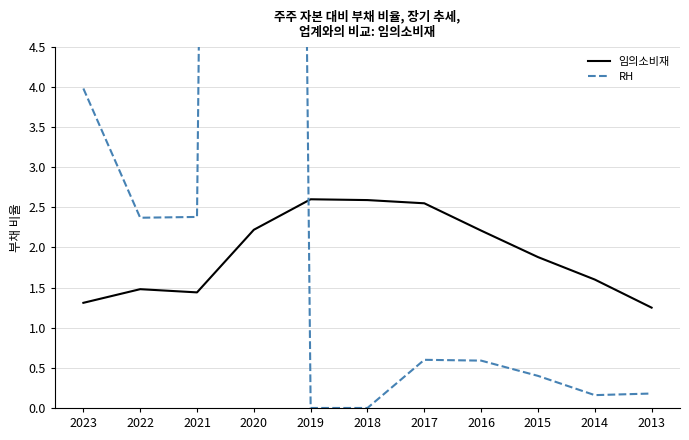

Reading left to right, list all the values displayed in this chart.

임의소비재: 2023=1.3	2022=1.5	2021=1.4	2020=2.2	2019=2.6	2018=2.6	2017=2.5	2016=2.2	2015=1.9	2014=1.6	2013=1.2
RH: 2023=4.0	2022=2.4	2021=2.4	2020=69.5	2019=0.0	2018=0.0	2017=0.6	2016=0.6	2015=0.4	2014=0.2	2013=0.2